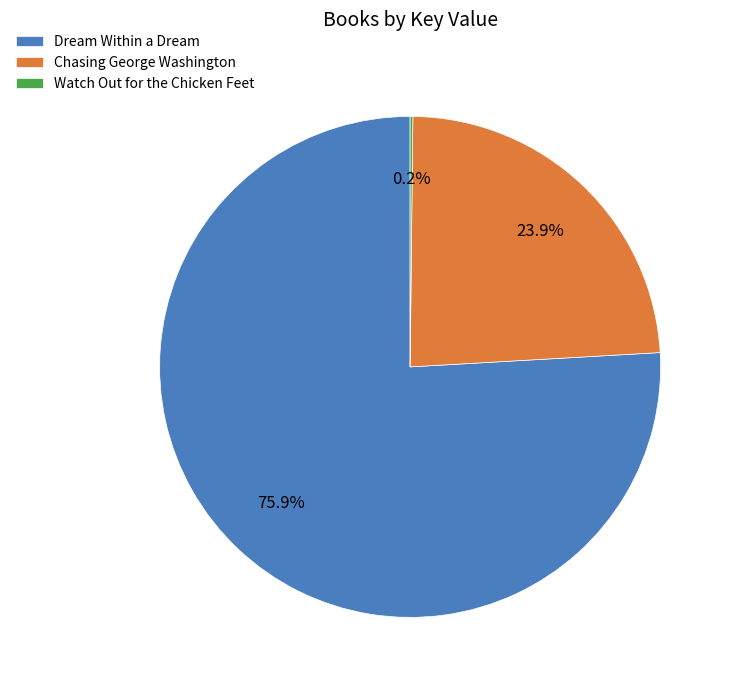

Which category has the biggest portion of the pie?

Dream Within a Dream